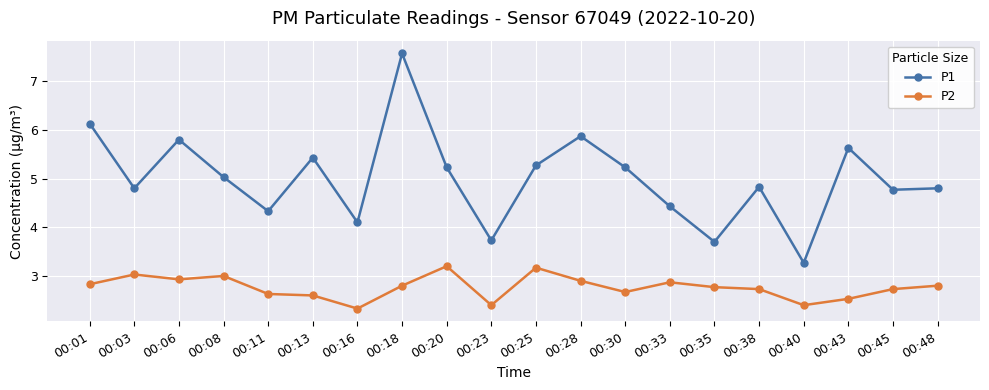

Does the chart display data point markers on the line(s)?

Yes